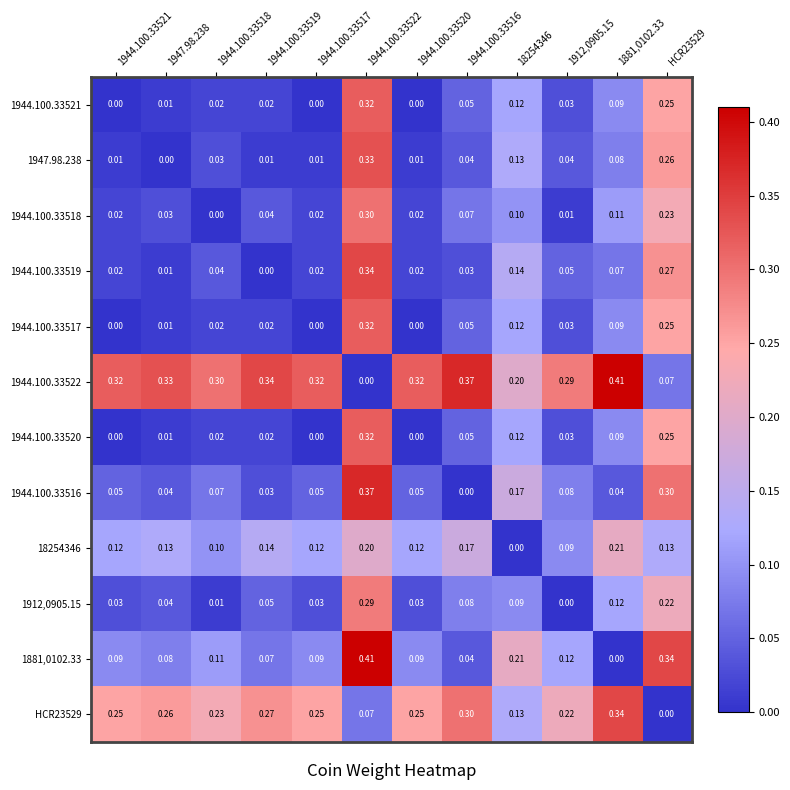

Count the number of data series in this chart.

12